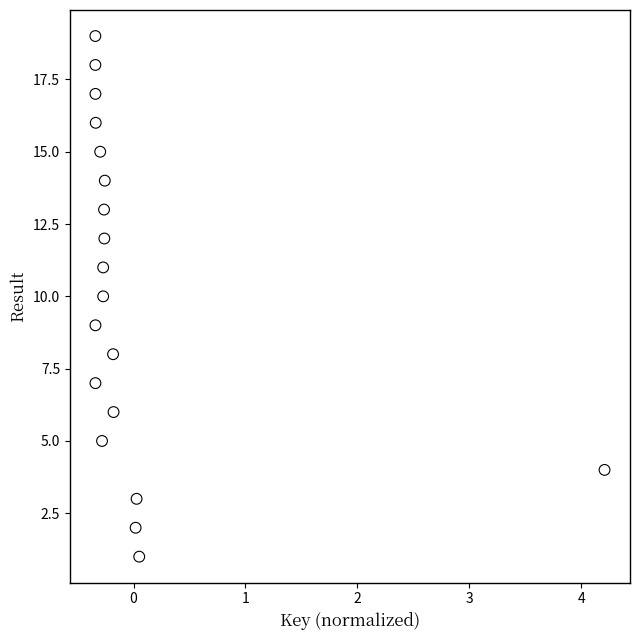

What is the range of Y values (max minus min)?

18